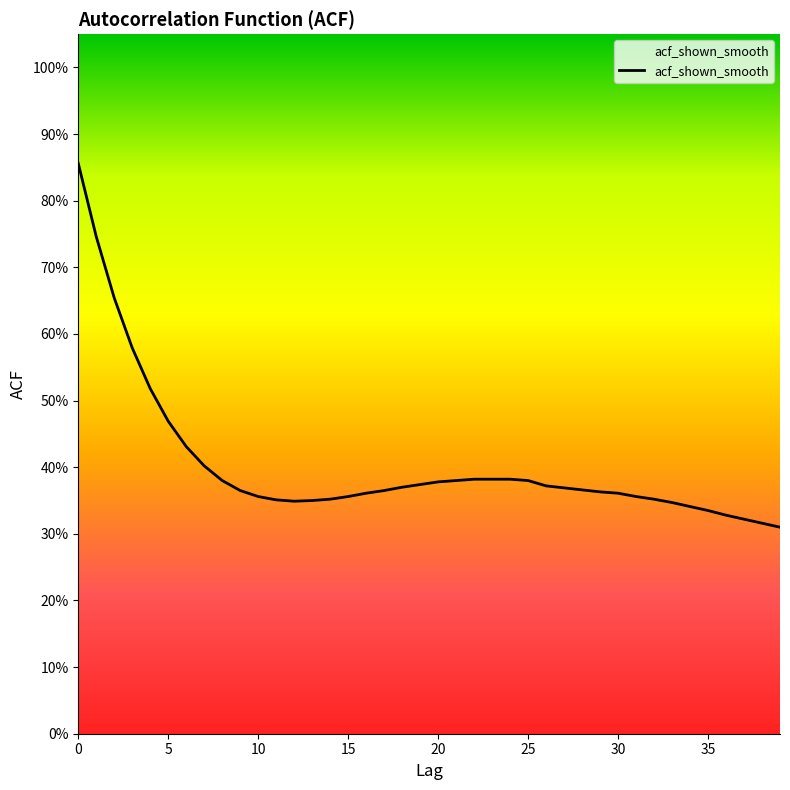

At which category does the data reach its first local valley?

12